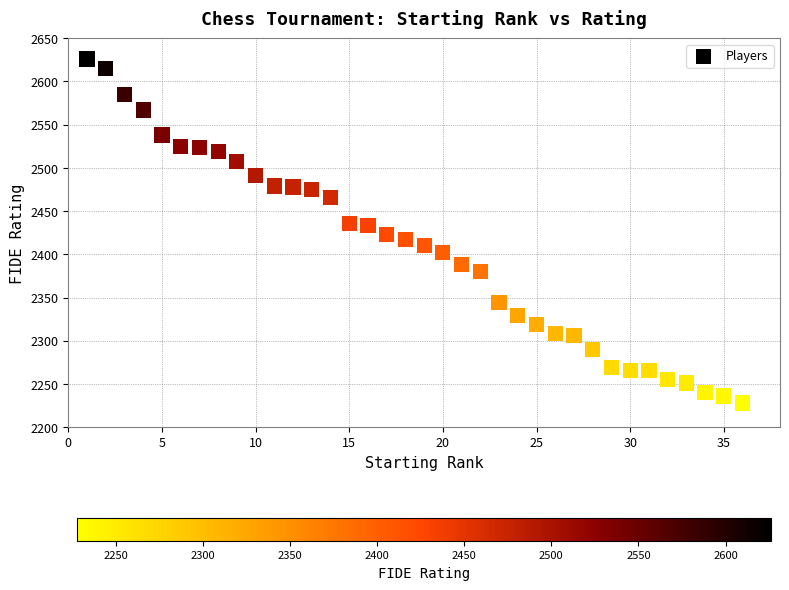

What is the range of Y values (max minus min)?

398